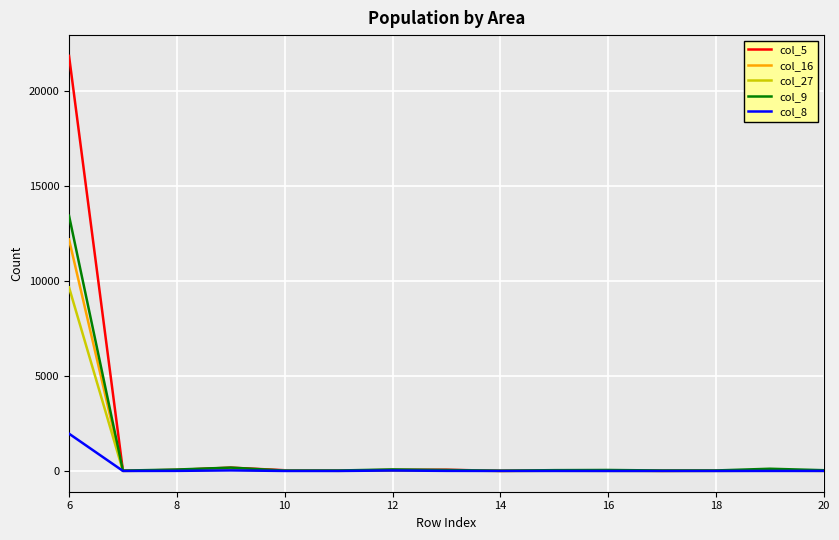

Which series has the largest range (max minus min)?

col_5